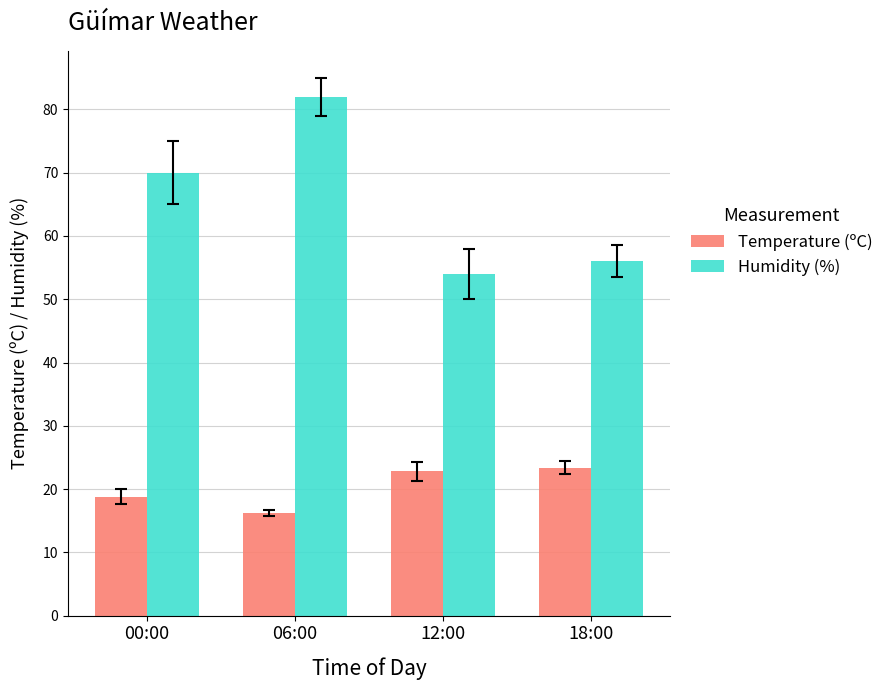

Rank the categories by Humidity (%) value from highest to lowest.

06:00, 00:00, 18:00, 12:00